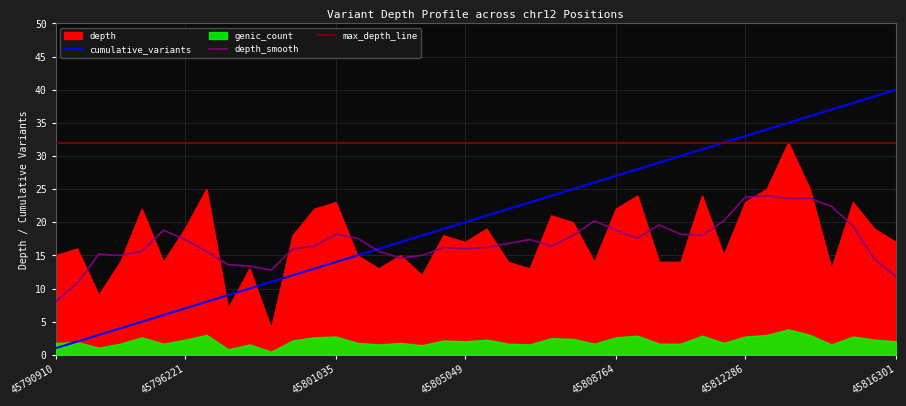

True or false: max_depth_line and depth_smooth cross at least once.

False